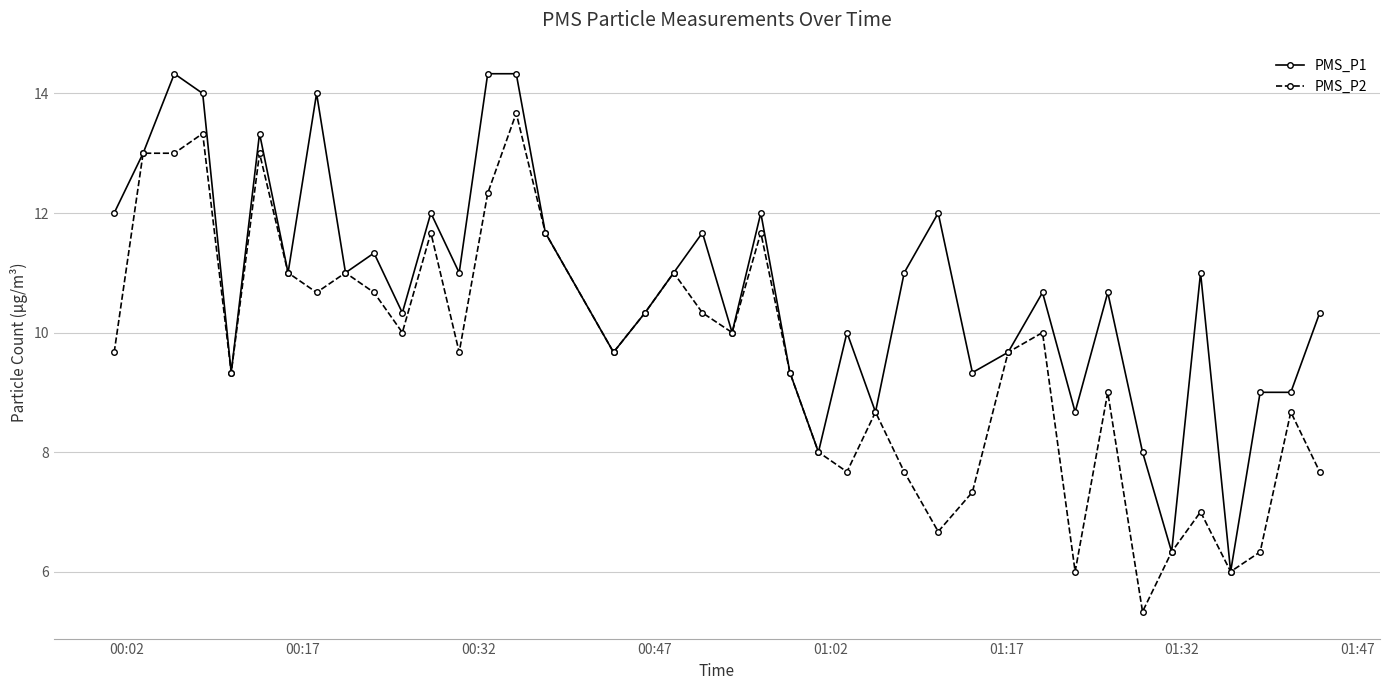

List the series in order of their overall mean, highest first.

PMS_P1, PMS_P2